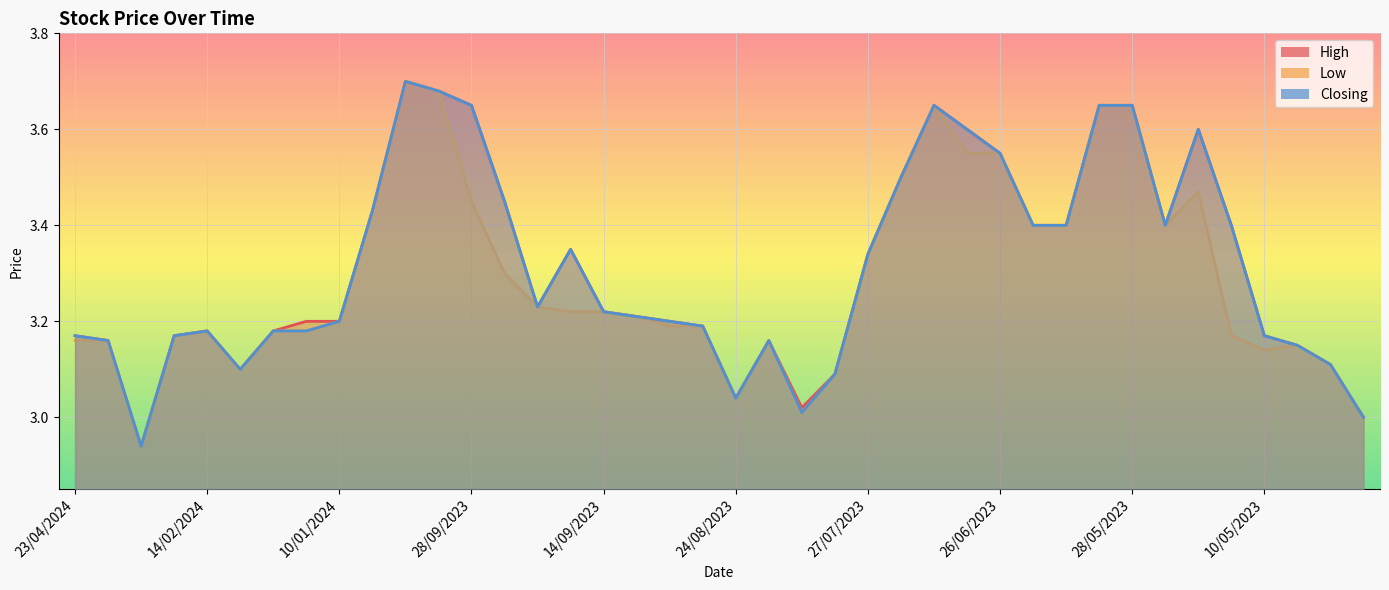

At 21, list the series in order from smallest to largest.

High, Low, Closing